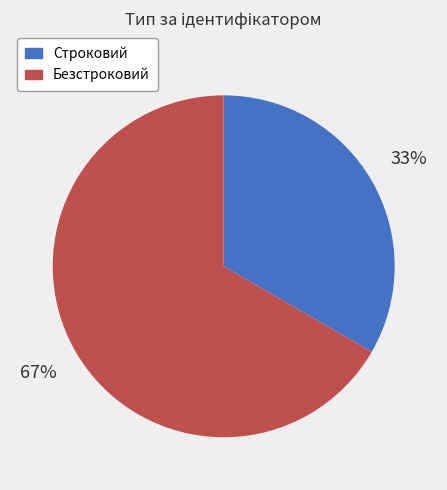

Do Строковий and Безстроковий together represent more than half of the pie?

Yes